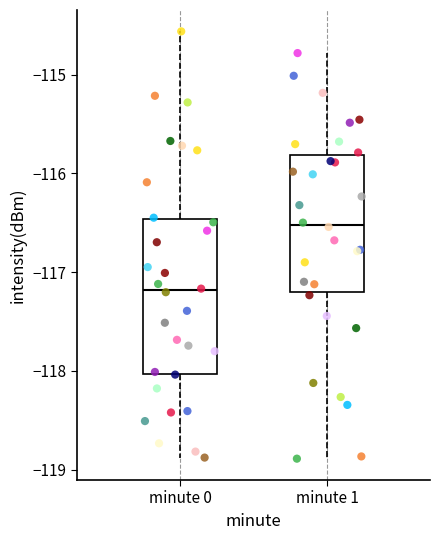

Where does the upper whisker of the box for minute 0 end on the y-axis? The values are not printed on the chart, so give them approximately, as read against the axis.

-114.6